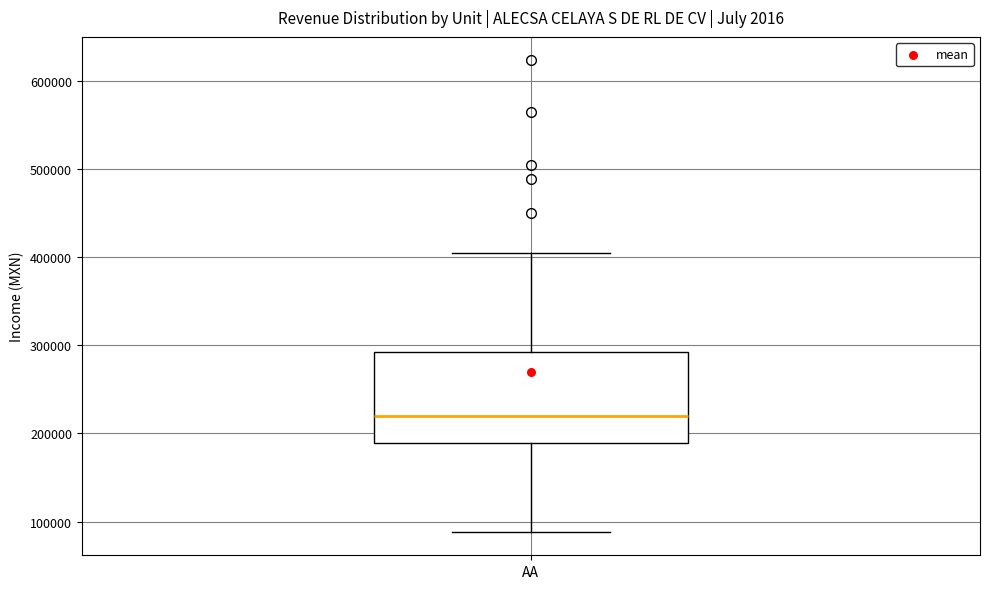

Read this box plot against the y-axis: the position of the median line, the range covered by the box, and the ends of both whiskers. The values are not printed on the chart, so give them approximately, as read against the axis.

median 220000, box 190000 to 290000, whiskers 90000 to 400000